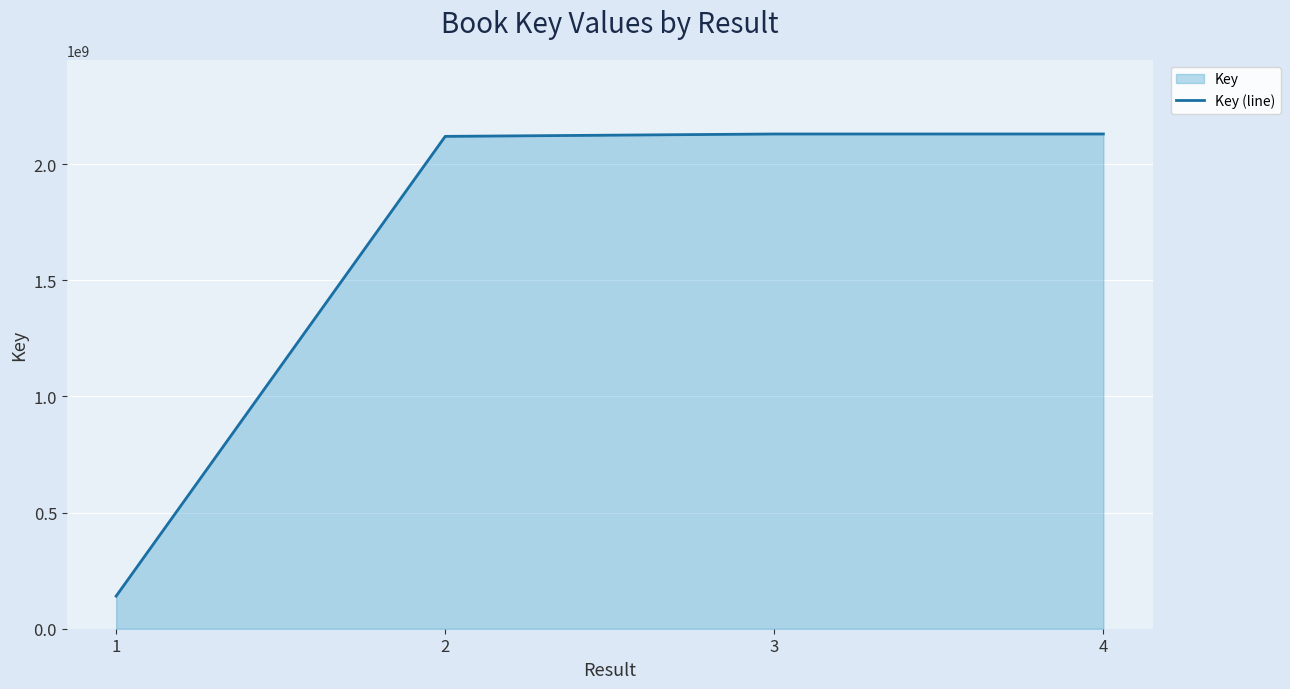

List the labels in order of value, largest first.

4, 3, 2, 1